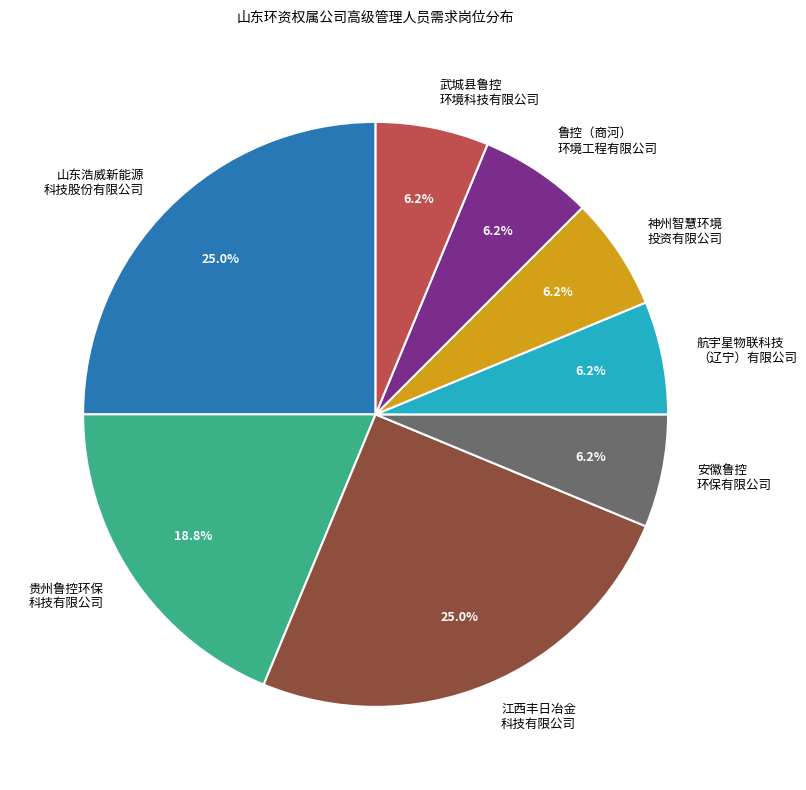

Approximately how many times larger is the value at 江西丰日冶金 科技有限公司 compared to 鲁控（商河） 环境工程有限公司?

4.0